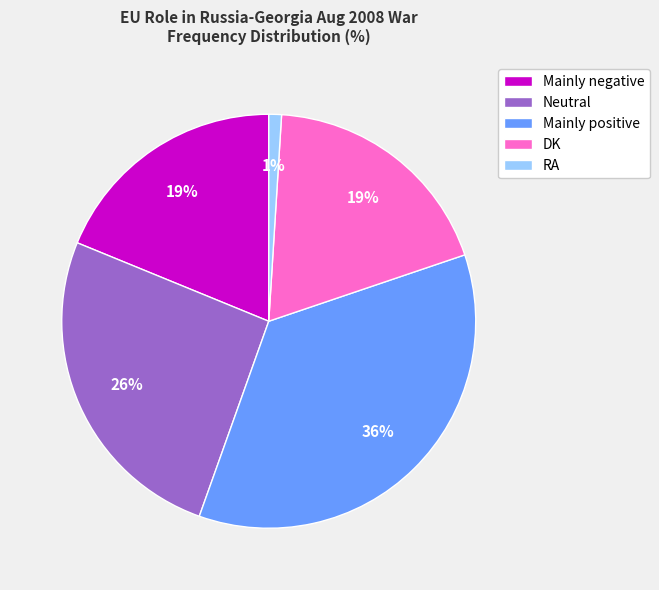

To the nearest percent, what is the average slice percentage?

20%